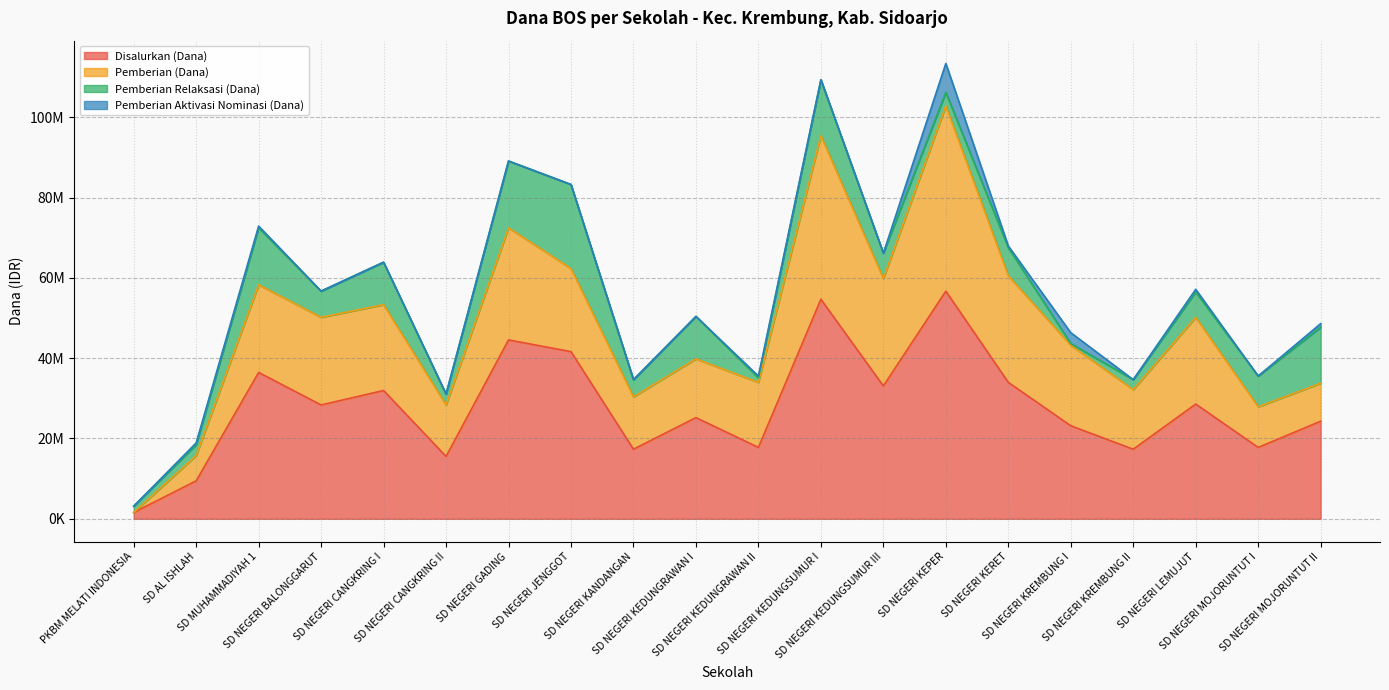

List the series in order of their peak value, lowest first.

Pemberian Aktivasi Nominasi (Dana), Pemberian Relaksasi (Dana), Pemberian (Dana), Disalurkan (Dana)